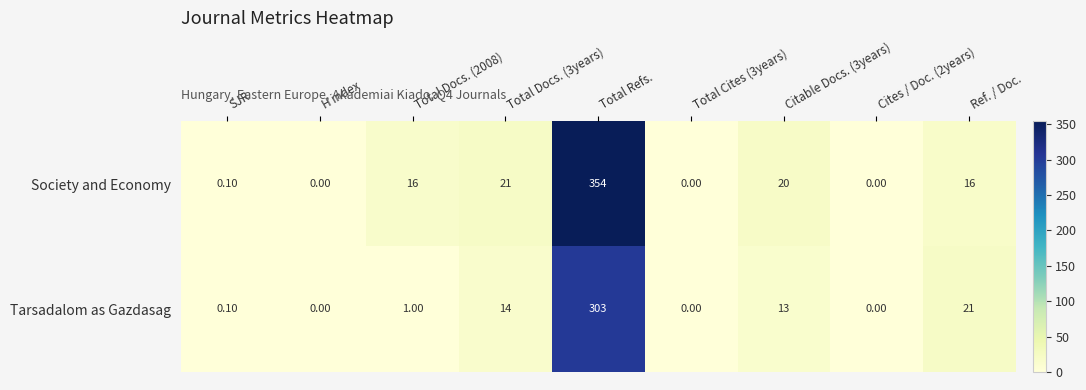

What is the average value of the Tarsadalom as Gazdasag series?

39.1